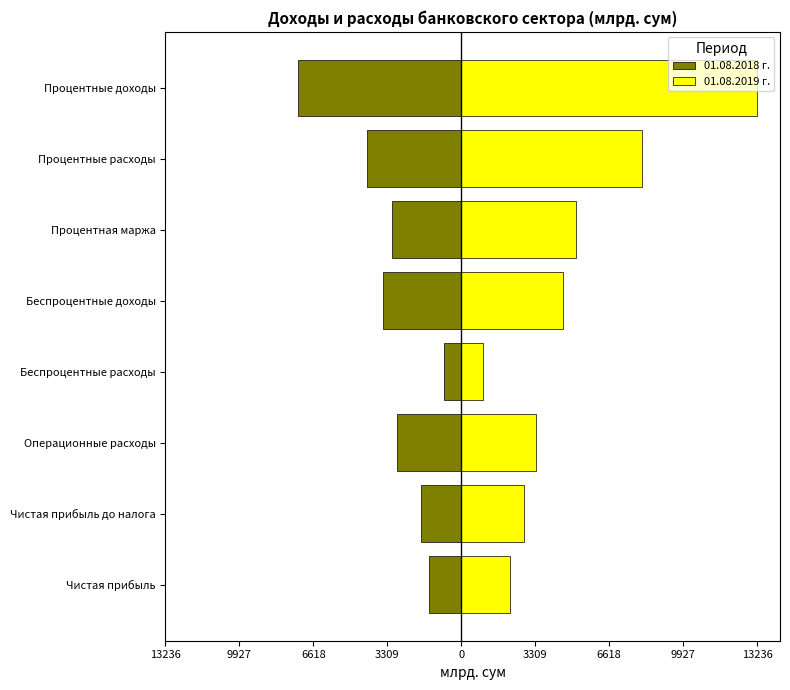

At 0, list the series in order from smallest to largest.

01.08.2018 г., 01.08.2019 г.